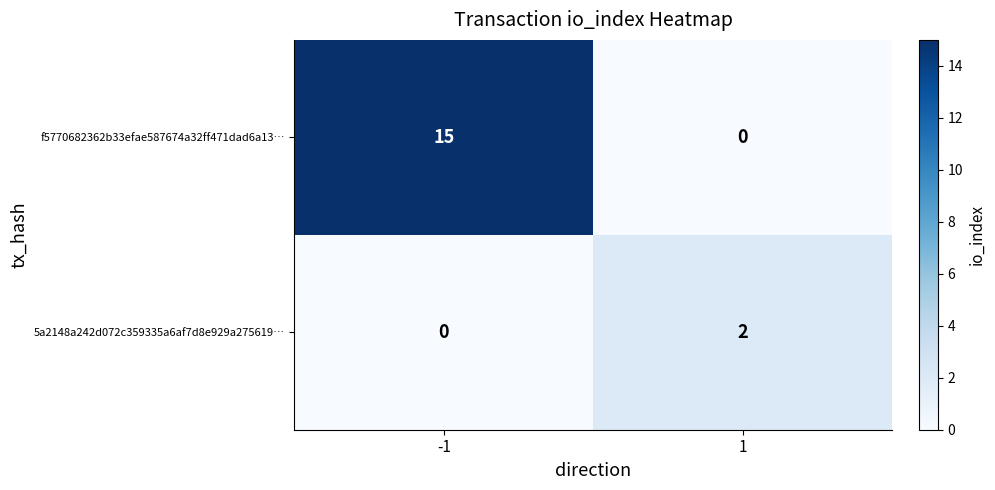

Reading left to right, list all the values displayed in this chart.

f5770682362b33efae587674a32ff471dad6a13…: 15	0
5a2148a242d072c359335a6af7d8e929a275619…: 0	2